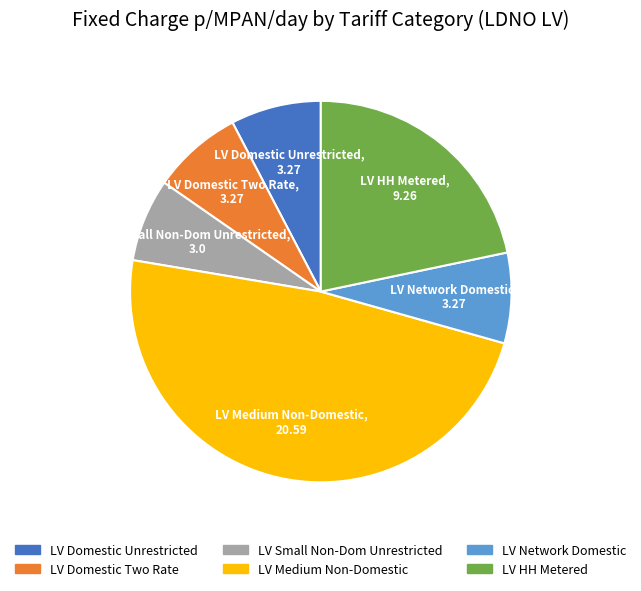

How many segments does this pie chart have?

6